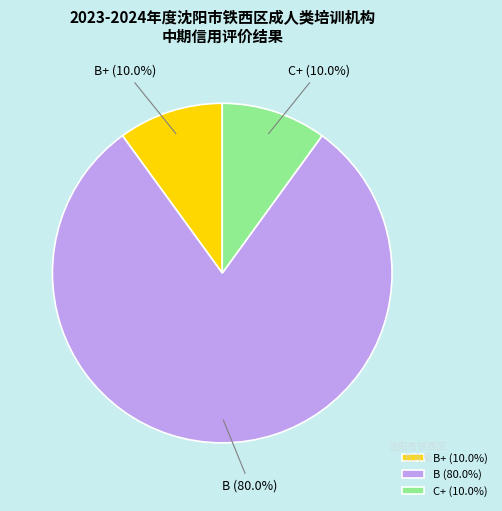

Which category has the biggest portion of the pie?

B (80.0%)